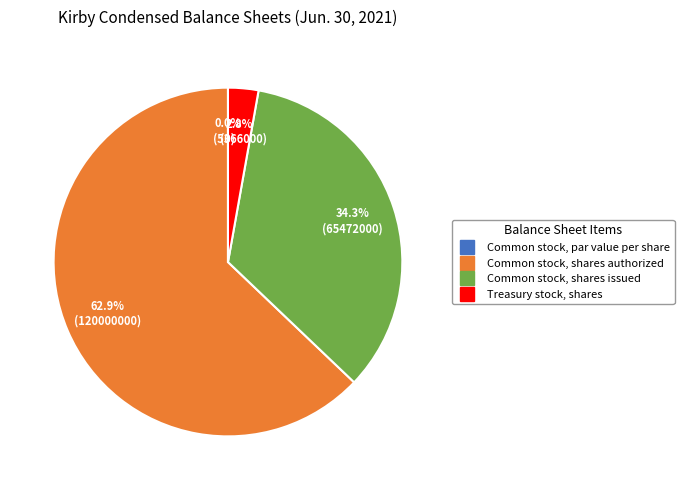

Count the number of slices in the pie.

4